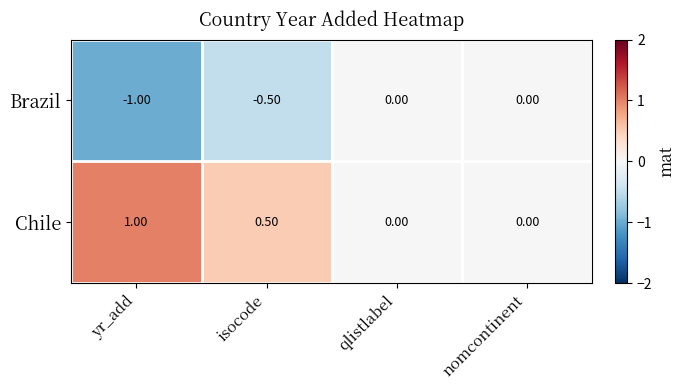

Which series has the largest total across all categories?

Chile